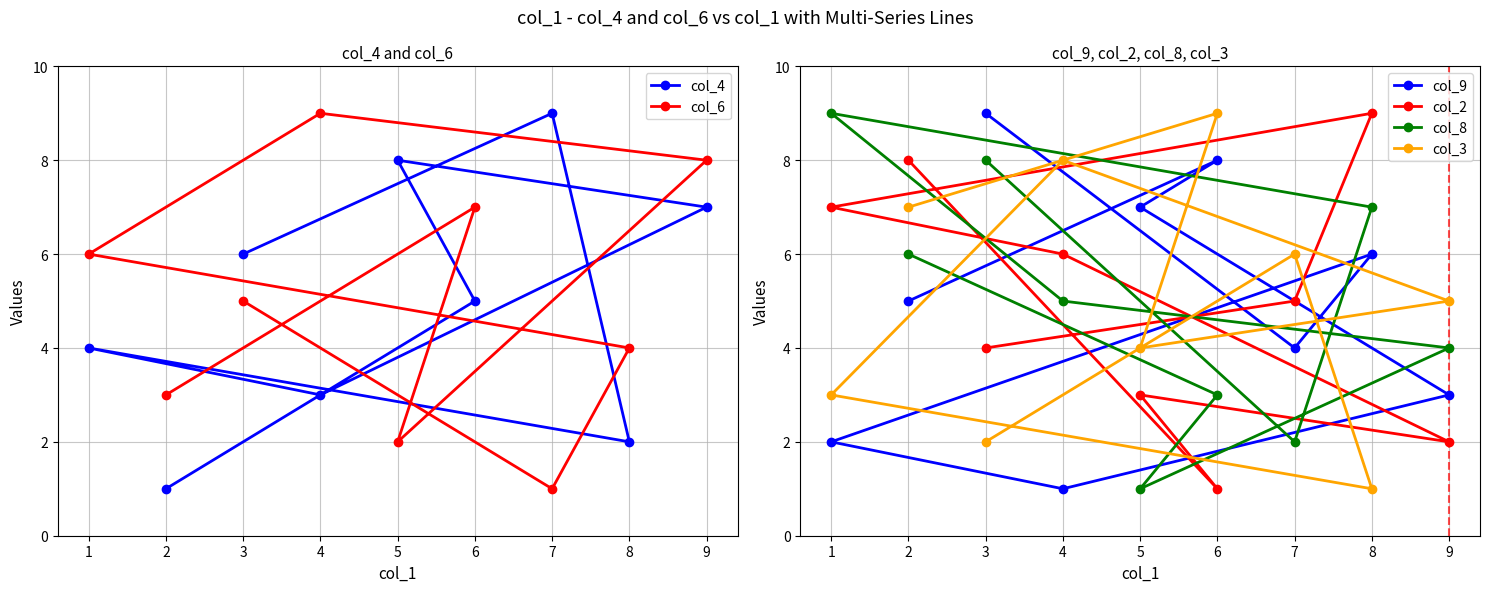

What is the sum of all col_2 values?

45